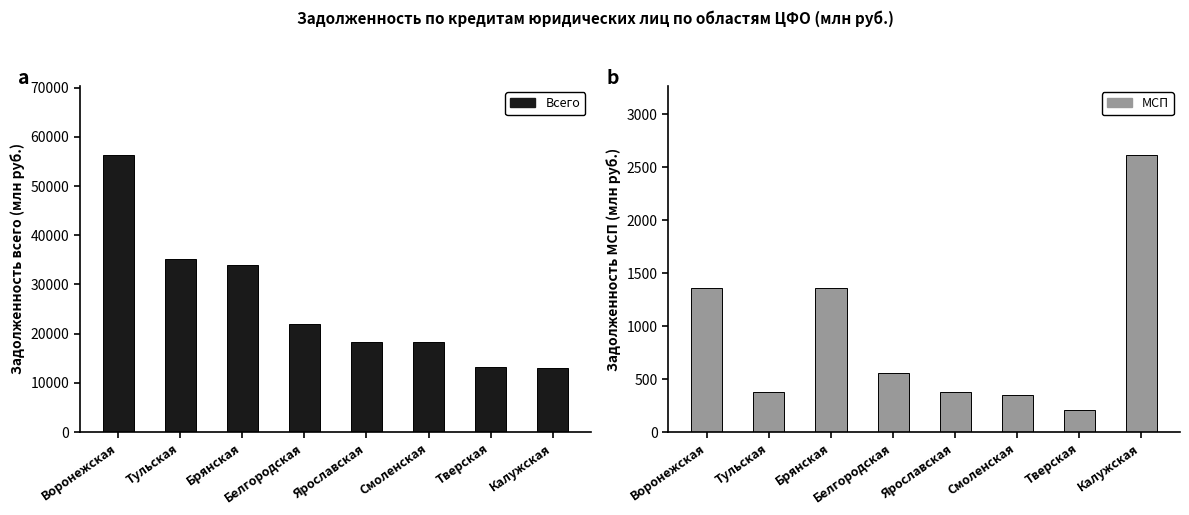

What is the average value of the Всего series?

26260